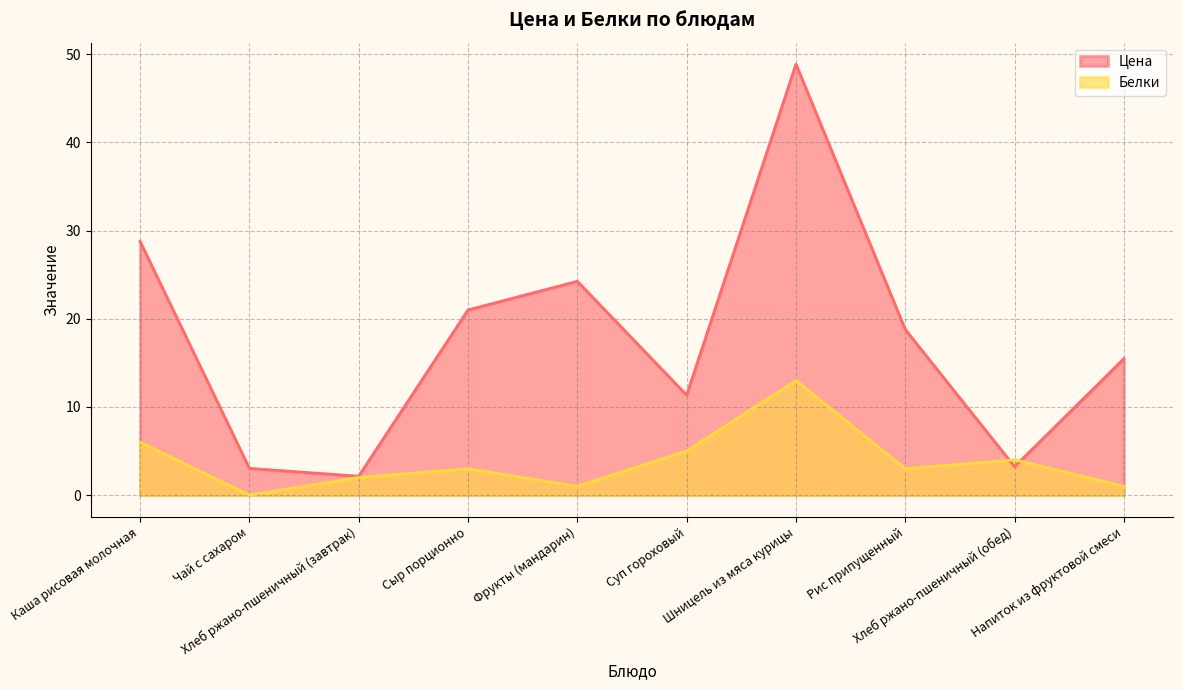

True or false: Белки and Цена cross at least once.

True